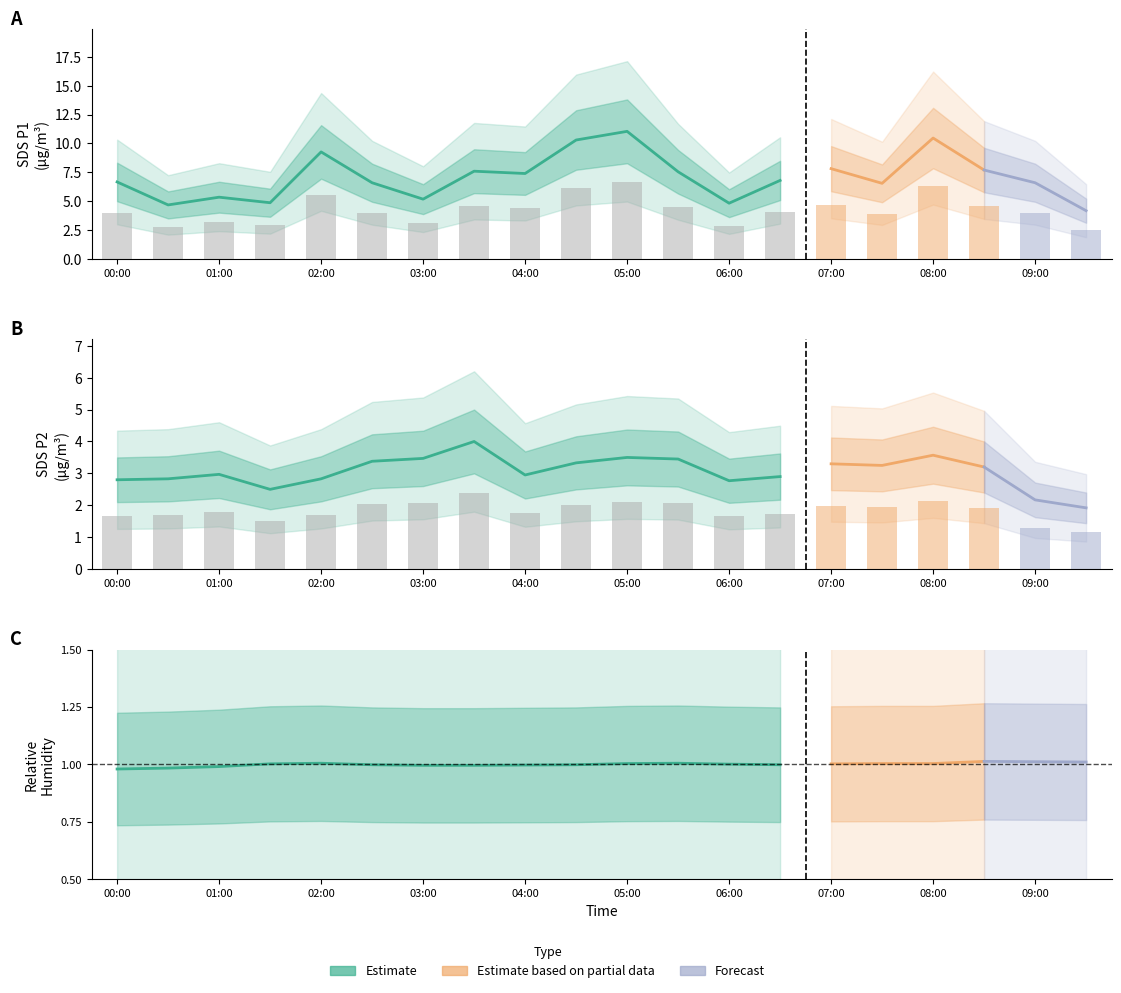

Reading left to right, what are all the values shown in this chart?

SDS_P1: 4.0	2.8	3.2	2.9	5.6	4.0	3.1	4.6	4.4	6.2	6.6	4.5	2.9	4.1	4.7	3.9	6.3	4.6	4.0	2.5
SDS_P2: 1.7	1.7	1.8	1.5	1.7	2.0	2.1	2.4	1.8	2.0	2.1	2.1	1.7	1.7	2.0	1.9	2.1	1.9	1.3	1.2